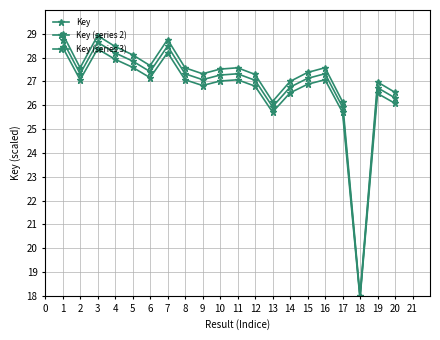

How many lines are shown in the chart?

3